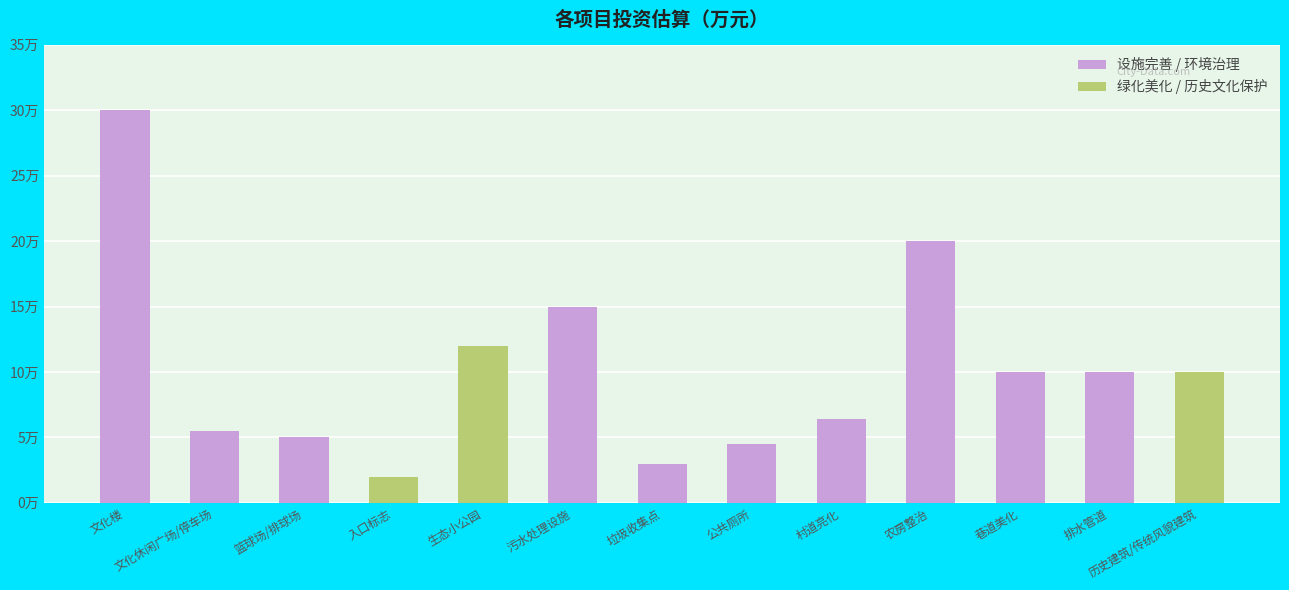

Rank the categories by value from highest to lowest.

文化楼, 农房整治, 污水处理设施, 生态小公园, 巷道美化, 排水管道, 历史建筑/传统风貌建筑, 村道亮化, 文化休闲广场/停车场, 篮球场/排球场, 公共厕所, 垃圾收集点, 入口标志